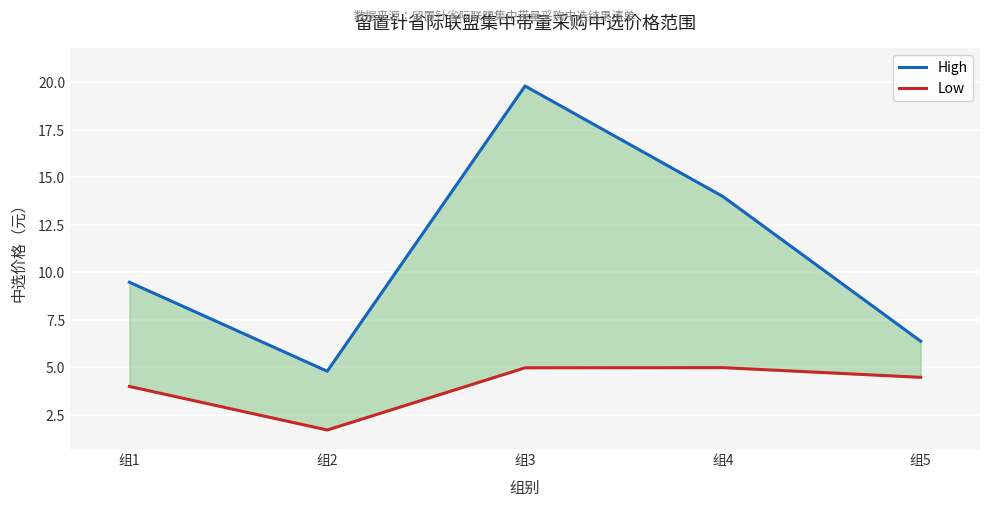

Which series has the widest spread of values?

High